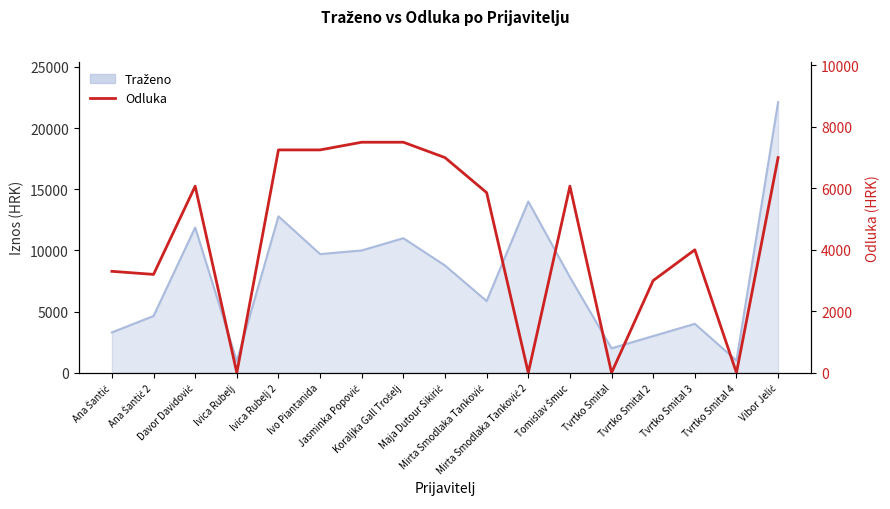

List the labels in order of value, smallest first.

Ivica Rubelj, Mirta Smodlaka Tanković 2, Tvrtko Smital, Tvrtko Smital 4, Tvrtko Smital 2, Ana Šantić 2, Ana Šantić, Tvrtko Smital 3, Mirta Smodlaka Tanković, Davor Davidović, Tomislav Šmuc, Maja Dutour Sikirić, Vibor Jelić, Ivica Rubelj 2, Ivo Piantanida, Jasminka Popović, Koraljka Gall Trošelj